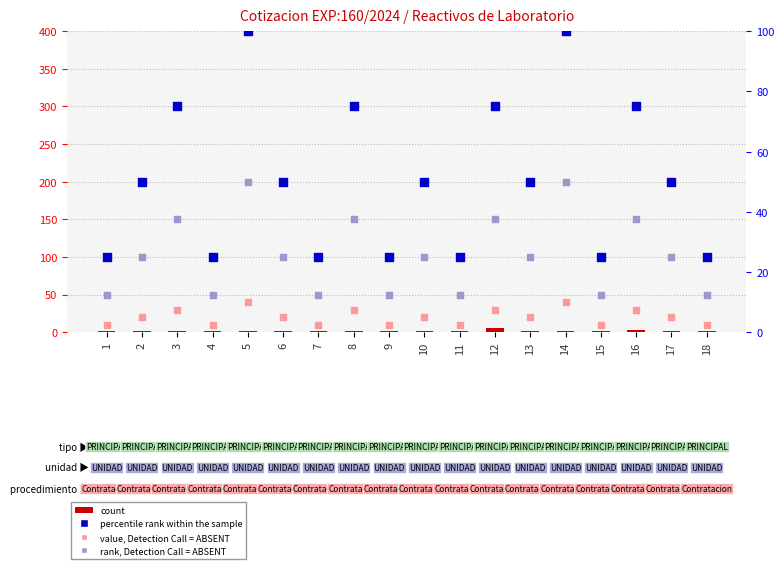

Which series contains the lowest Y value?

count